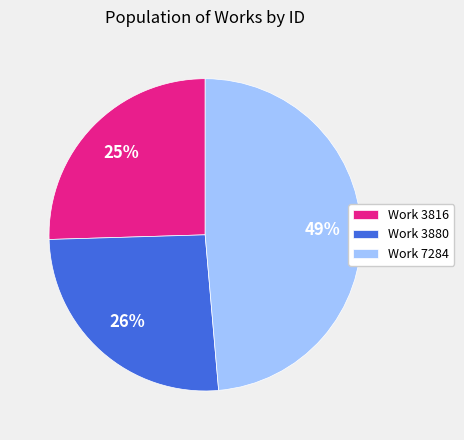

To the nearest percent, what is the average slice percentage?

33%